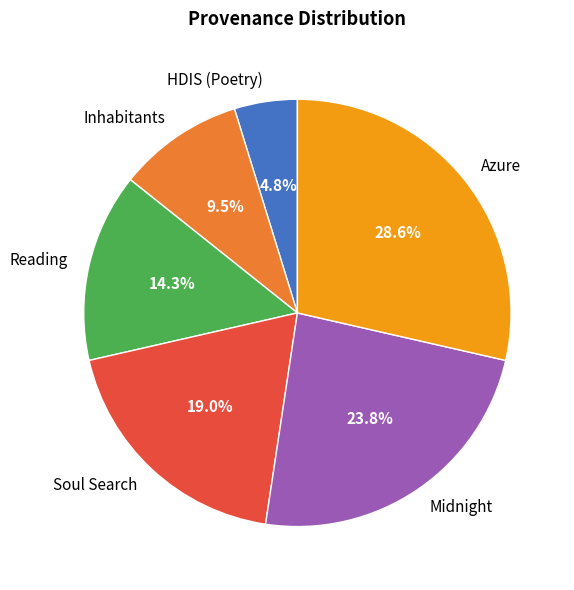

Rank the categories by value from highest to lowest.

Azure, Midnight, Soul Search, Reading, Inhabitants, HDIS (Poetry)